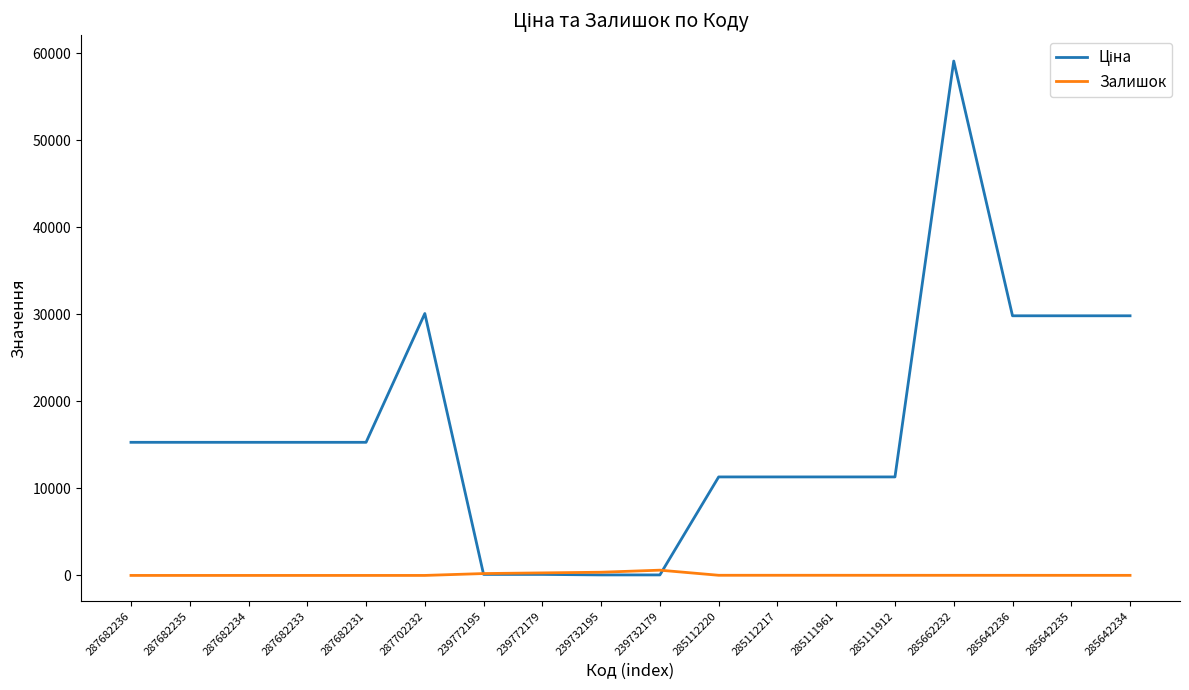

How many lines are shown in the chart?

2